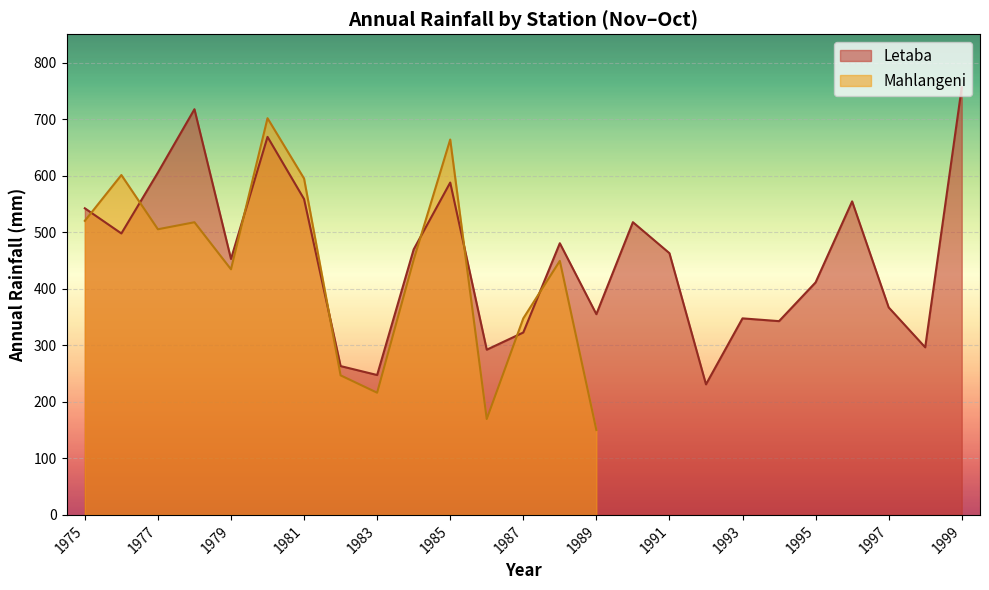

What is the value of the 6th point from the left?

668.6